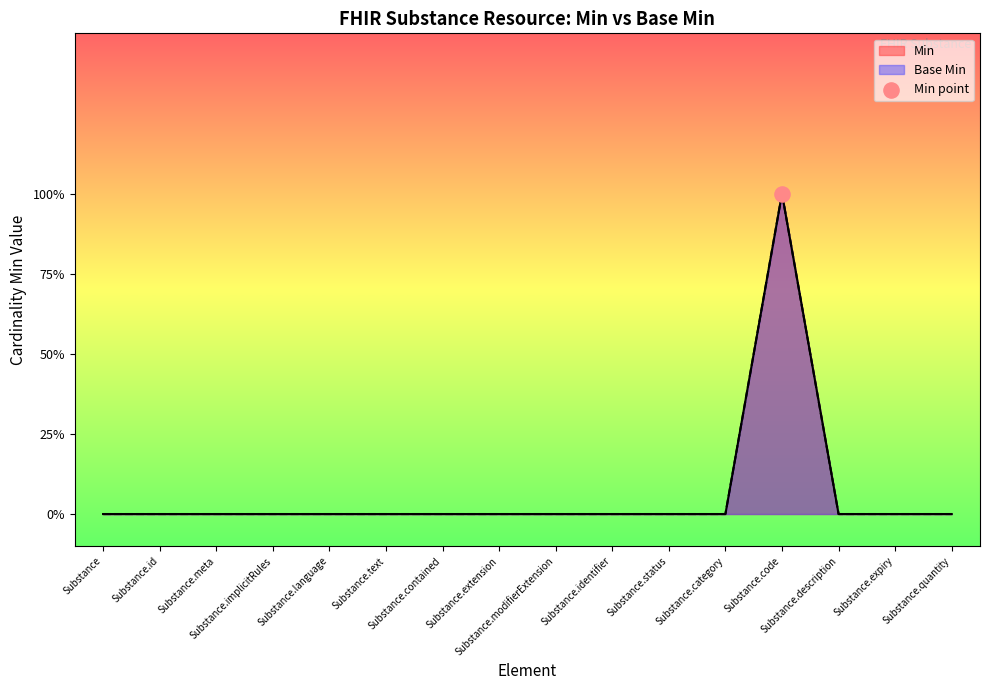

Which series reaches the minimum Y coordinate?

Min